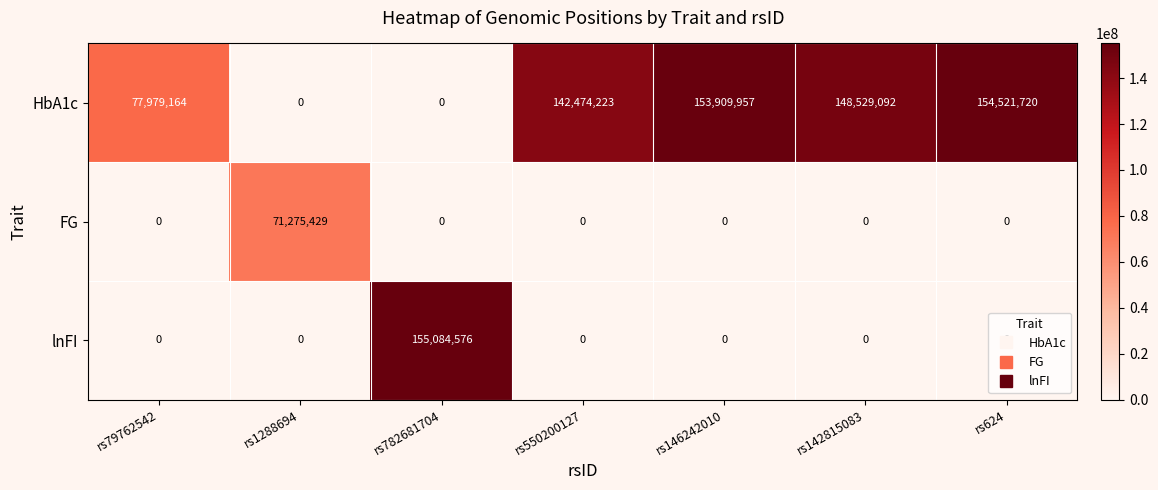

How many series are shown in this chart?

3